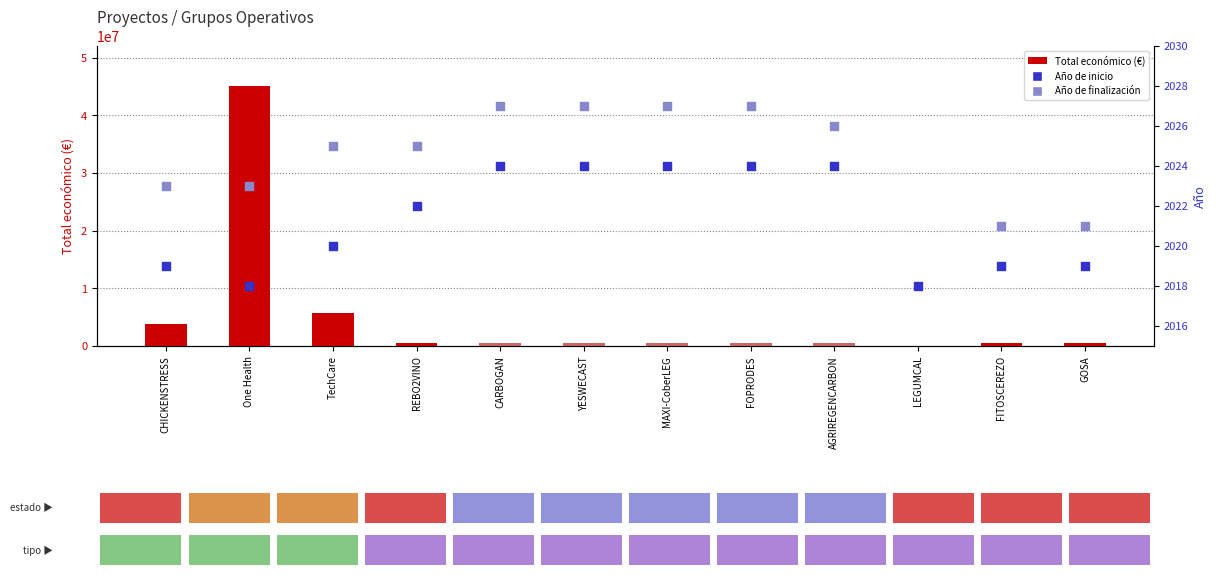

Is the value of Año de inicio at LEGUMCAL greater than the value of Año de finalización at AGRIREGENCARBON?

No